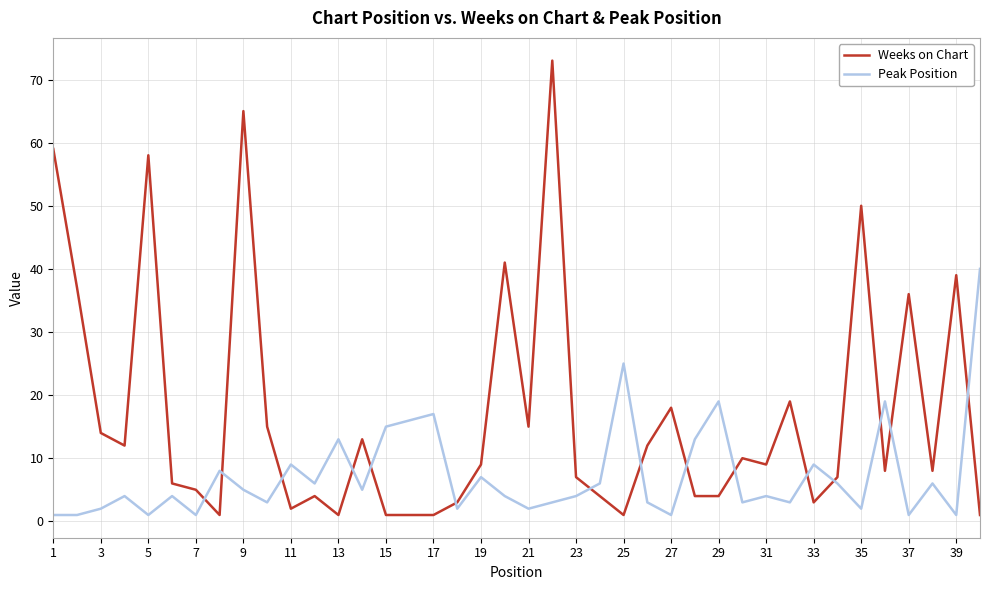

What is the maximum value for Weeks on Chart?

73